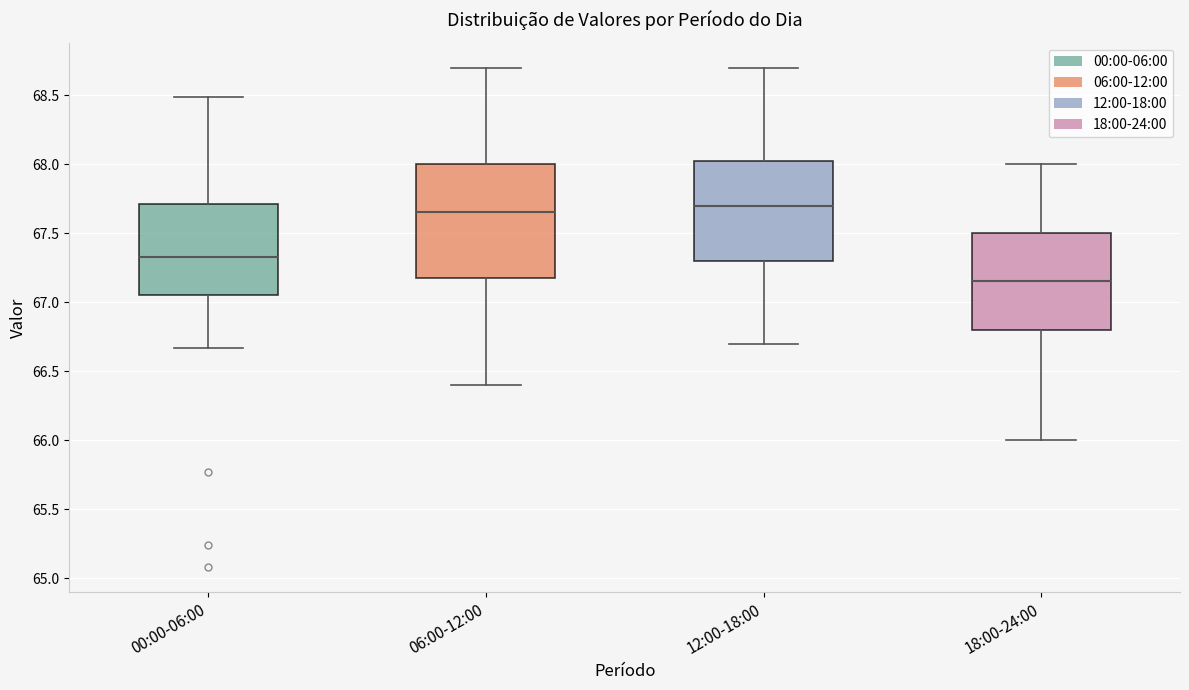

Reading left to right, transcribe this box plot: for each box, give where its median line is, the range the box spans, and where its two whiskers end, as read against the y-axis. The values are not printed on the chart, so give them approximately, as read against the axis.

00:00-06:00: median 67.35, box 67.05 to 67.70, whiskers 66.65 to 68.50
06:00-12:00: median 67.65, box 67.20 to 68.00, whiskers 66.40 to 68.70
12:00-18:00: median 67.70, box 67.30 to 68.05, whiskers 66.70 to 68.70
18:00-24:00: median 67.15, box 66.80 to 67.50, whiskers 66.00 to 68.00